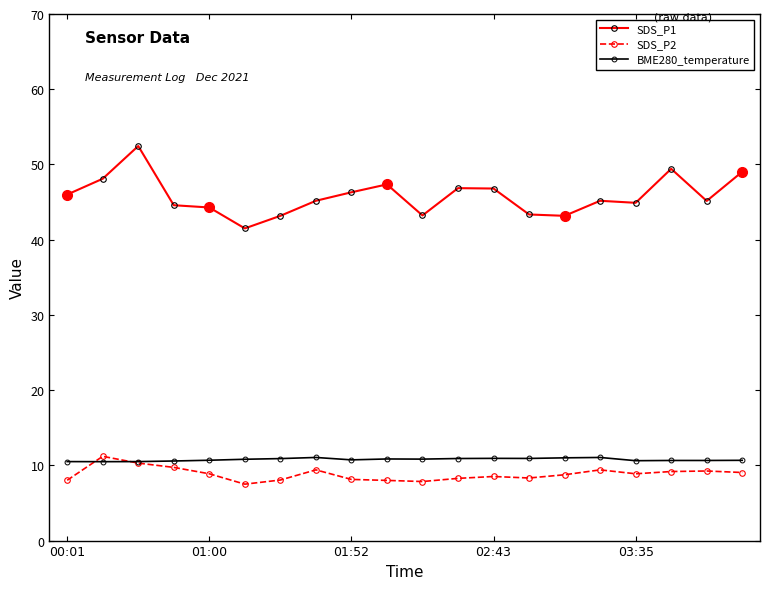

Does the chart have visible grid lines?

No